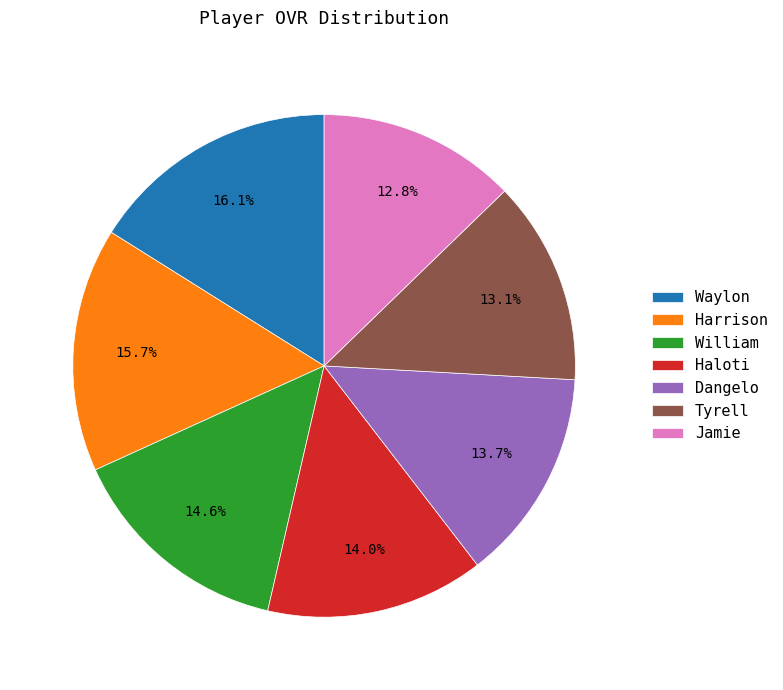

The Waylon slice represents 8% of the pie. True or false?

False